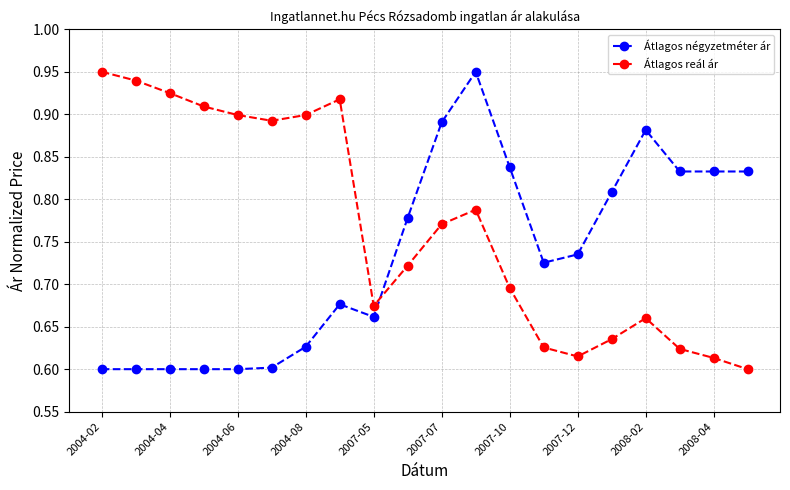

How many data points does each series have?

20